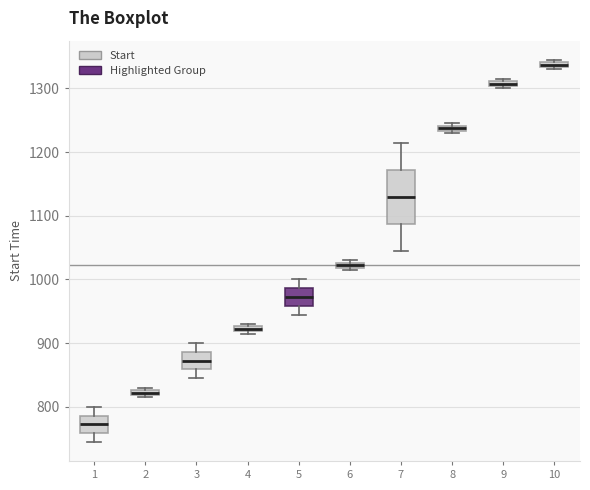

Comparing the boxes themselves (not the whiskers), which one is the tallest?

7